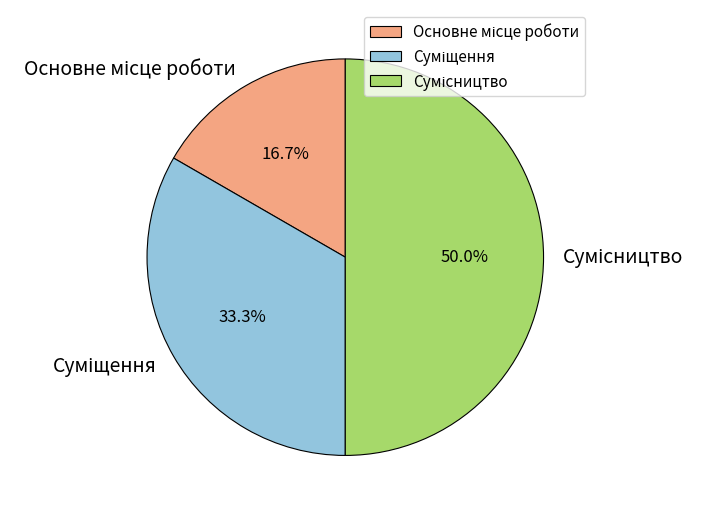

Count the number of slices in the pie.

3